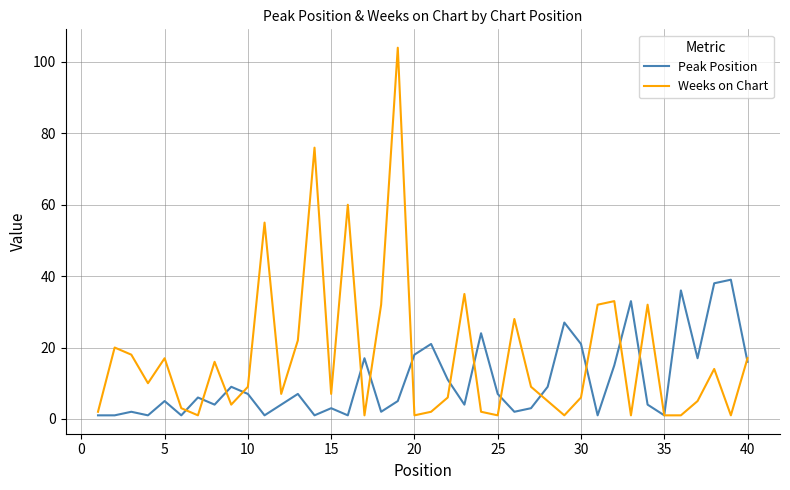

Rank the series by their maximum value, from highest to lowest.

Weeks on Chart, Peak Position